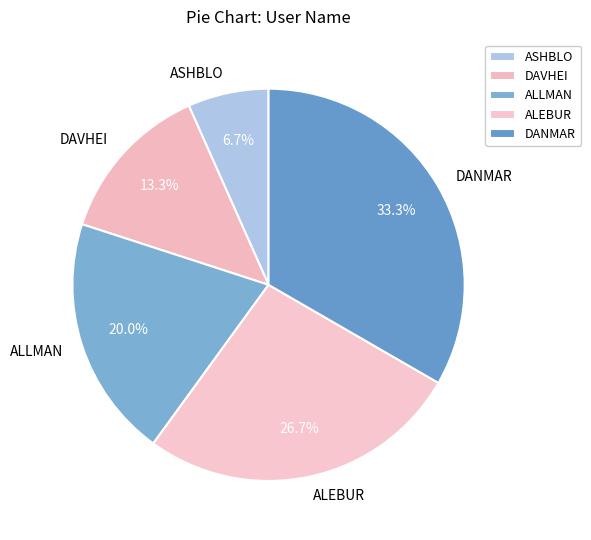

What percentage is the ASHBLO slice, to the nearest percent?

7%